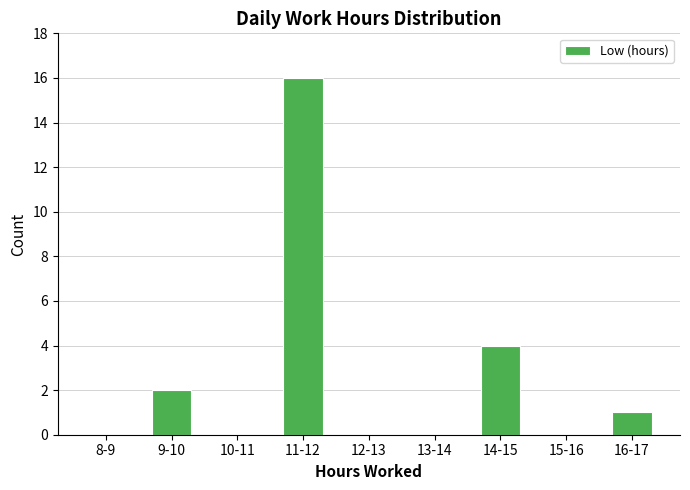

Reading right to left, list all the values displayed in this chart.

16-17=1	15-16=0	14-15=4	13-14=0	12-13=0	11-12=16	10-11=0	9-10=2	8-9=0